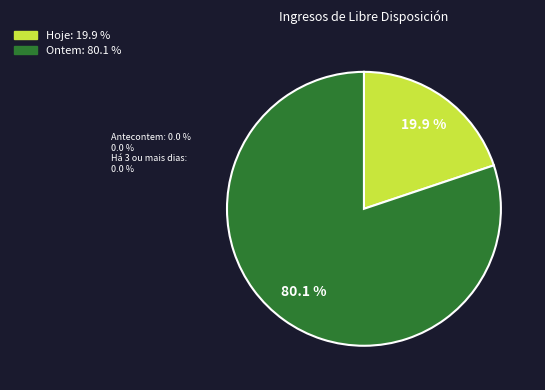

Is there a majority slice in this chart?

Yes